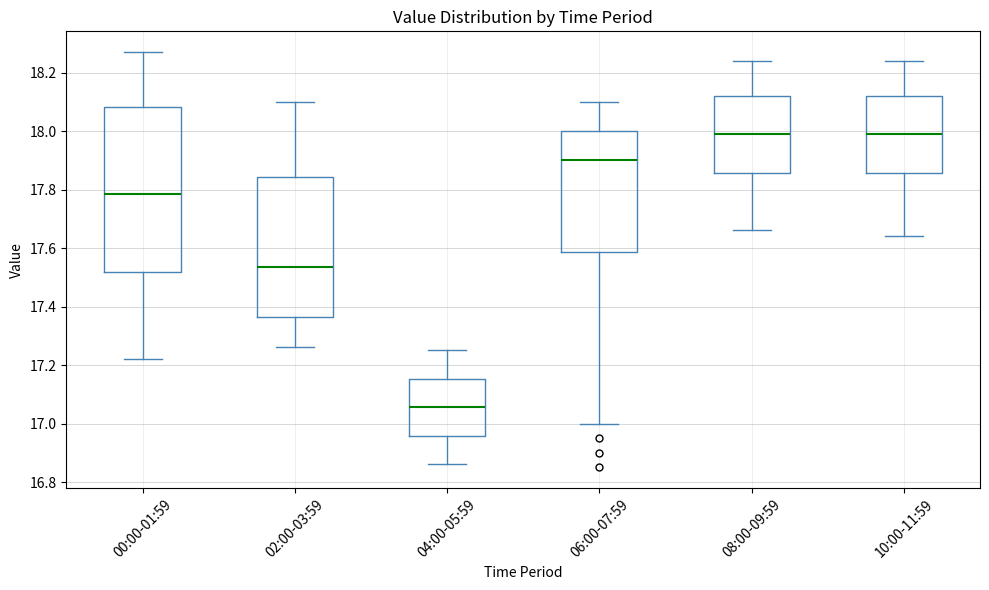

Comparing the boxes themselves (not the whiskers), which one is the tallest?

00:00-01:59